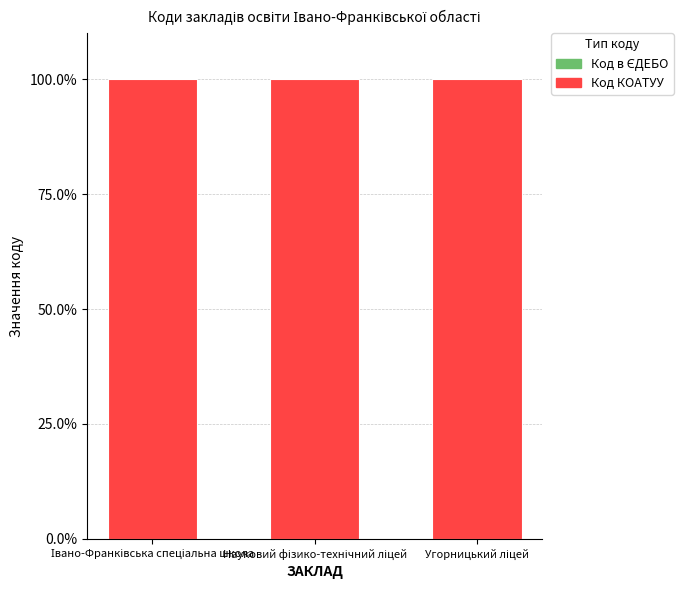

How many distinct data groups are displayed?

2